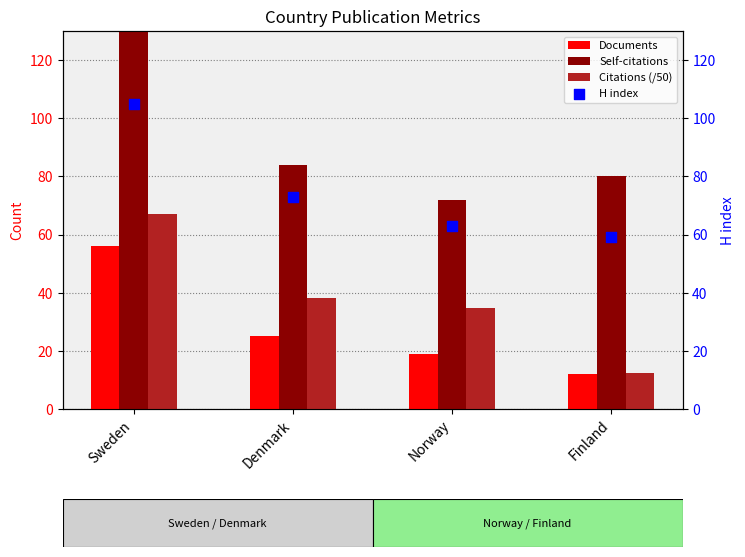

What are all the series names shown in the legend?

Documents, Self-citations, Citations (/50), H index